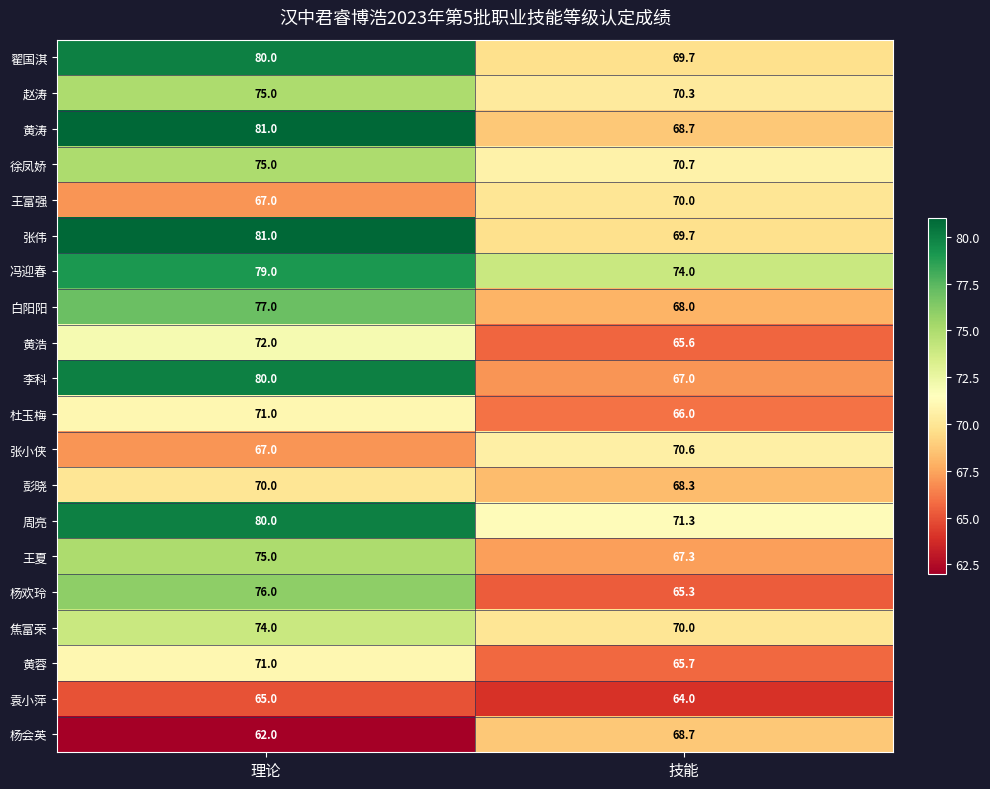

What is the maximum value shown in the chart?

81.0